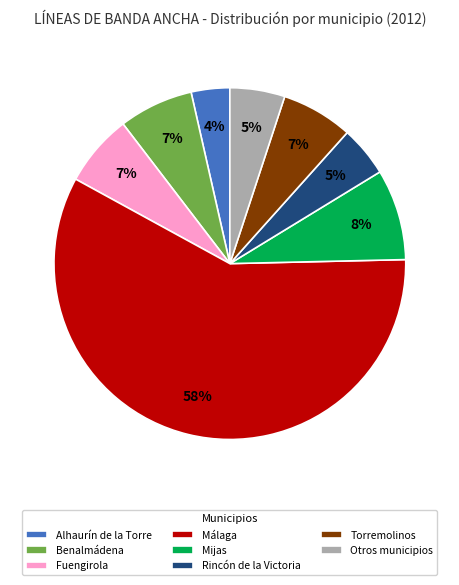

Does Málaga represent more than half of the total?

Yes